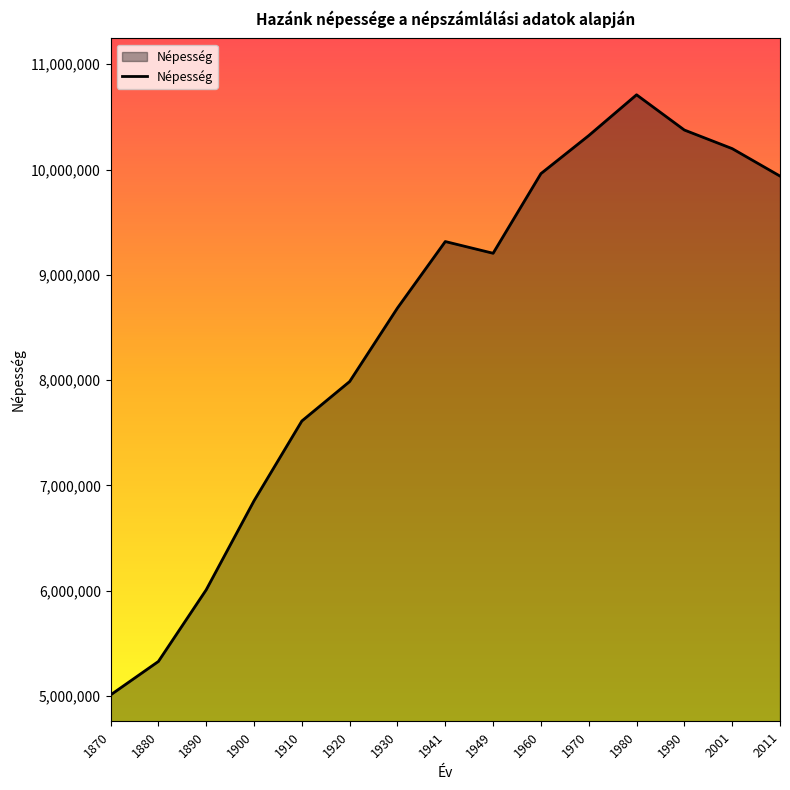

Does the chart display data point markers on the line(s)?

No